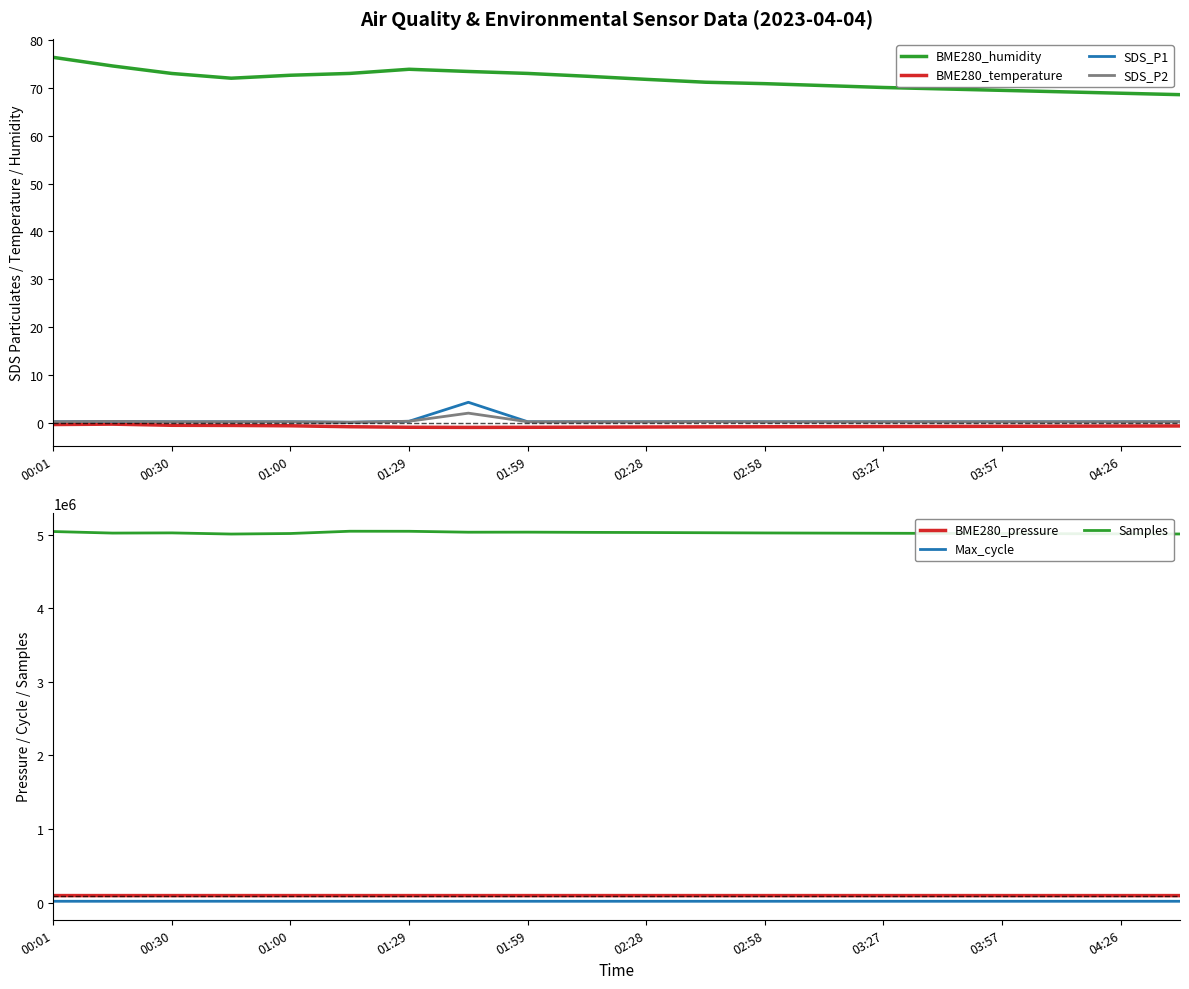

What is the lowest value of the BME280_humidity series?

68.6